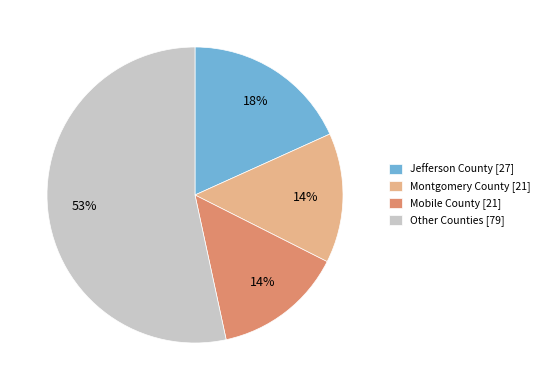

Between Jefferson County [27] and Other Counties [79], which is larger?

Other Counties [79]